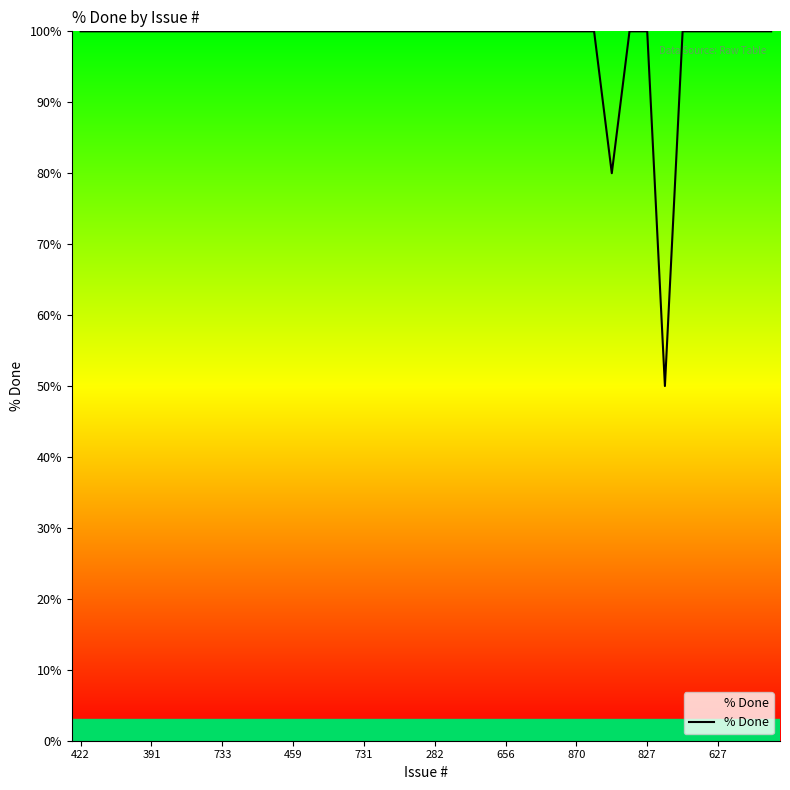

What is the difference between the maximum and minimum values?

50